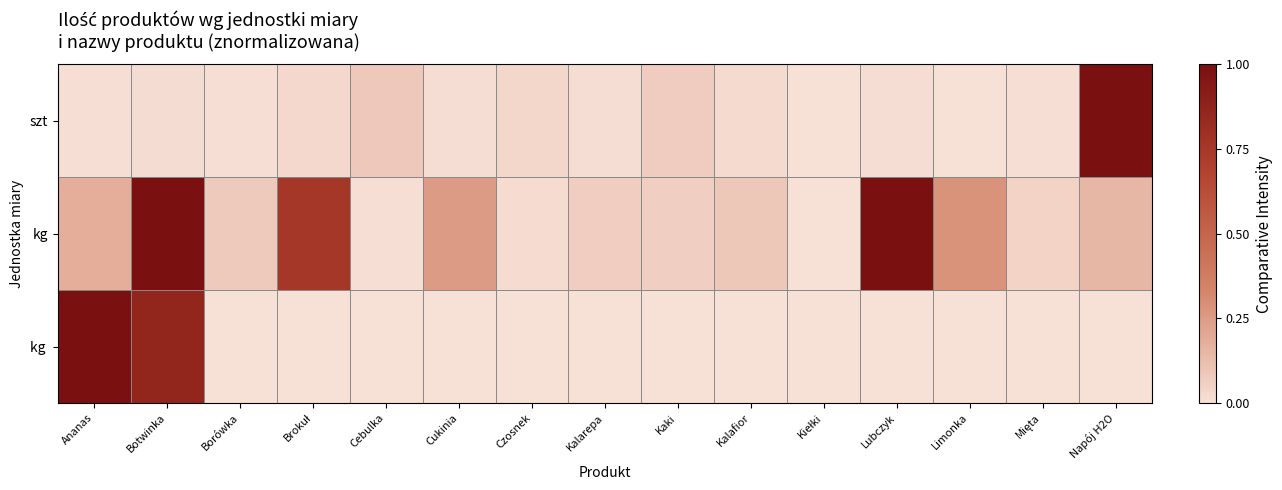

Which label corresponds to the smallest value in the chart?

Borówka